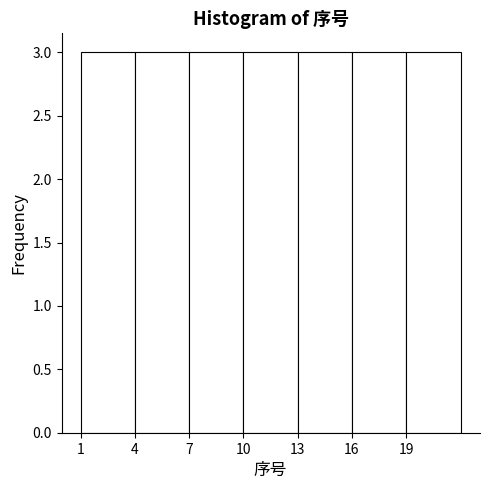

Reading left to right, list every bar in this chart as the range it spans on the x-axis followed by its height. The values are not printed on the chart, so give them approximately, as read against the axis.

1 to 4: 3
4 to 7: 3
7 to 10: 3
10 to 13: 3
13 to 16: 3
16 to 19: 3
19 to 22: 3